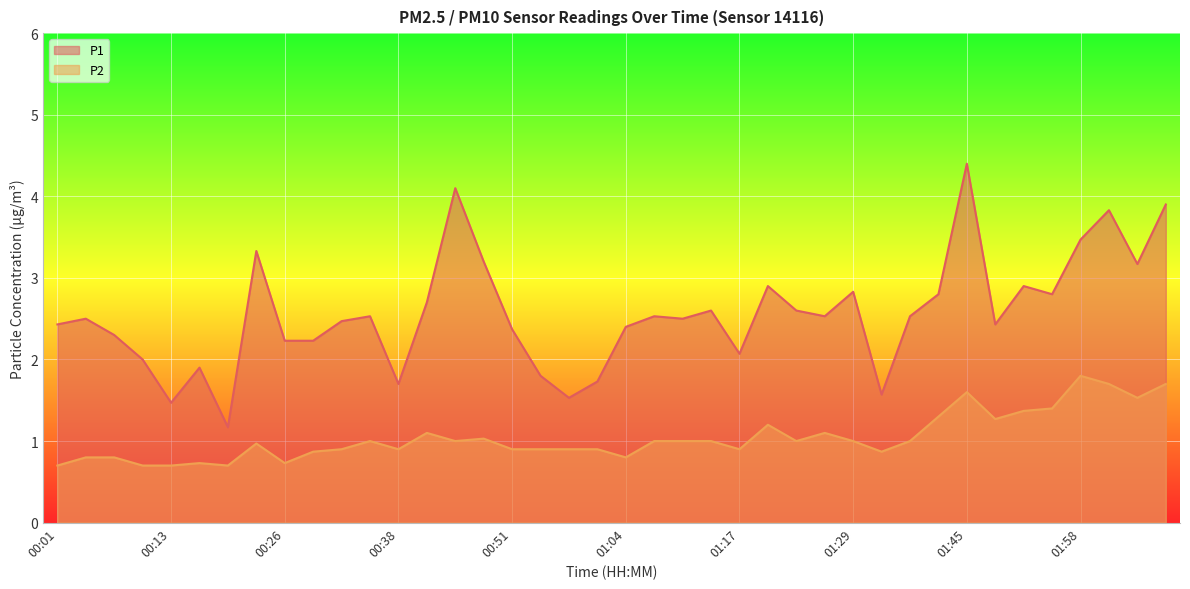

What are all the series names shown in the legend?

P1, P2